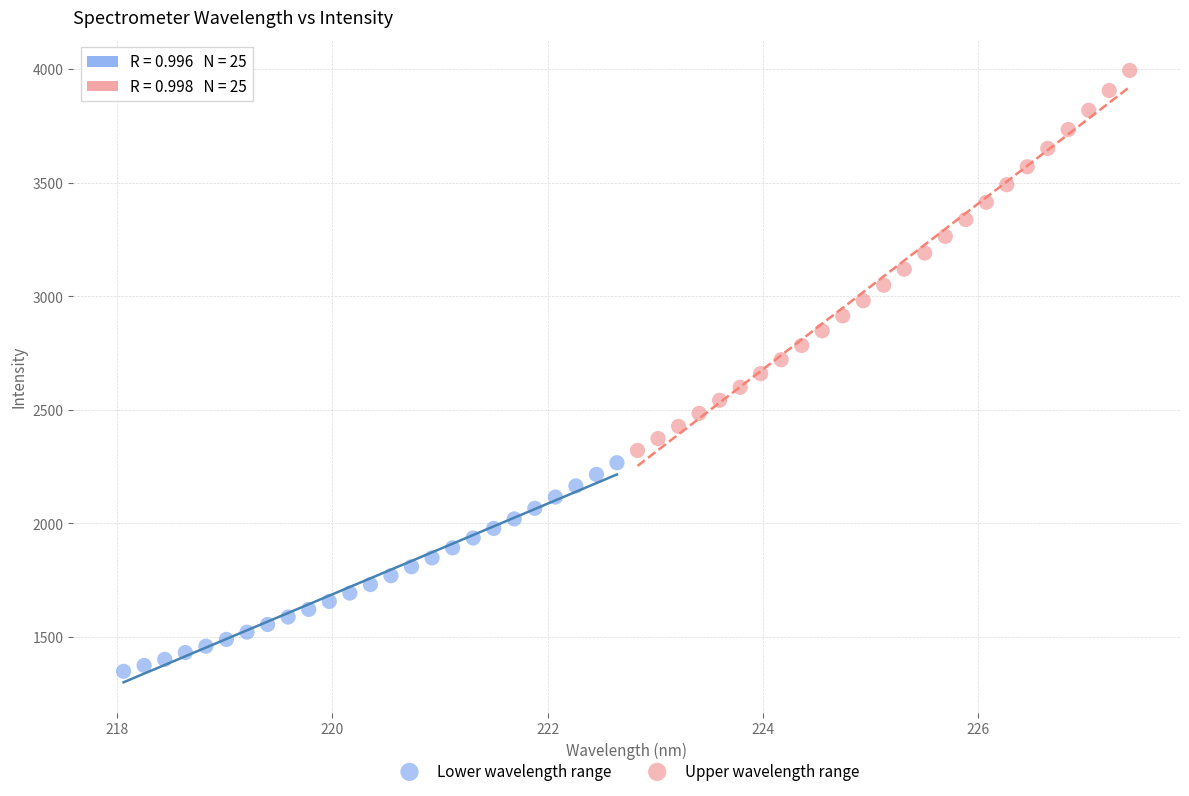

Which series has the widest spread of Y values?

Upper wavelength range